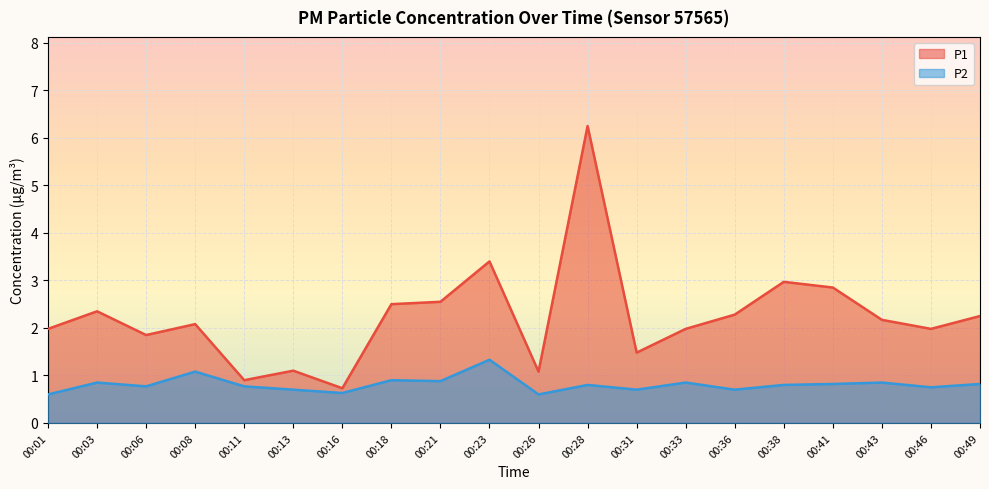

At which label is P2 closest to 0?

00:01